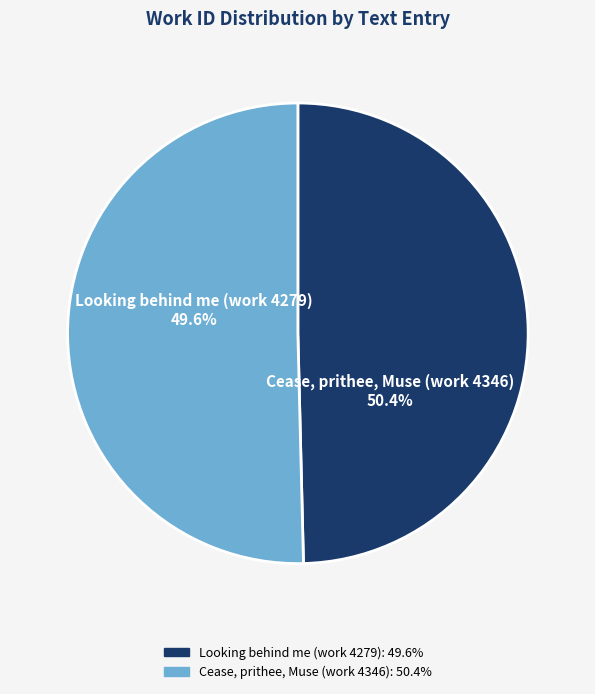

How many slices are in this pie chart?

2